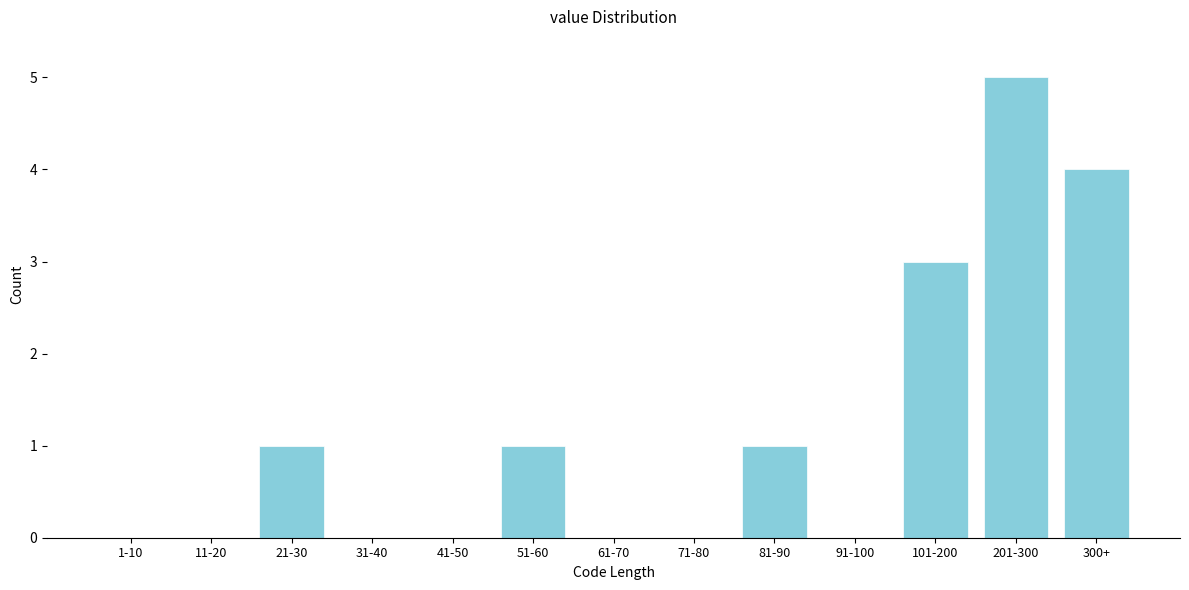

Reading left to right, transcribe all the data shown in this chart.

1-10=0	11-20=0	21-30=1	31-40=0	41-50=0	51-60=1	61-70=0	71-80=0	81-90=1	91-100=0	101-200=3	201-300=5	300+=4